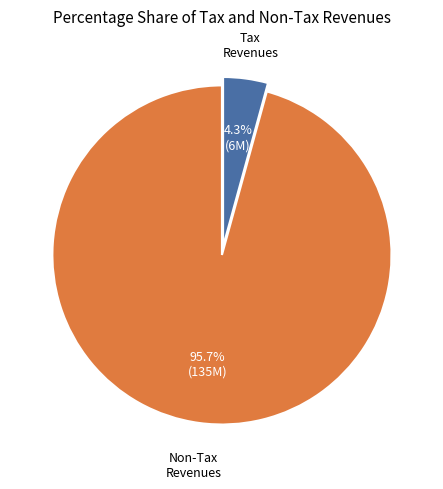

Is there any slice that represents more than half of the pie?

Yes